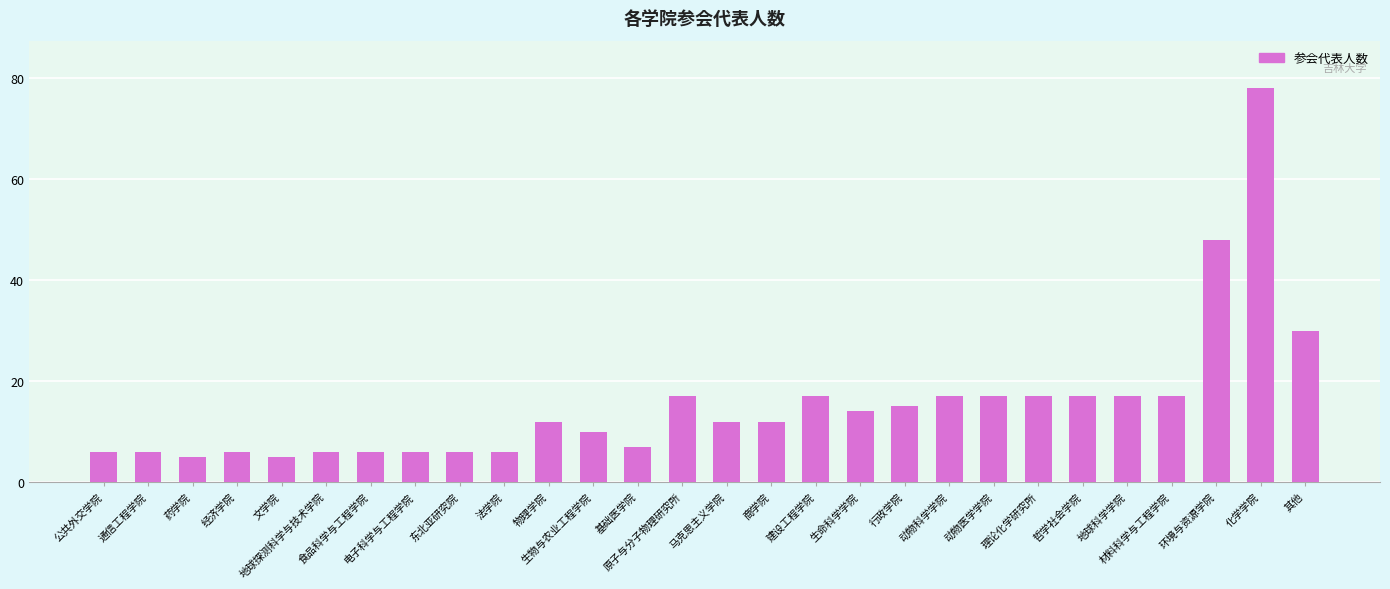

What is the greatest value displayed?

78